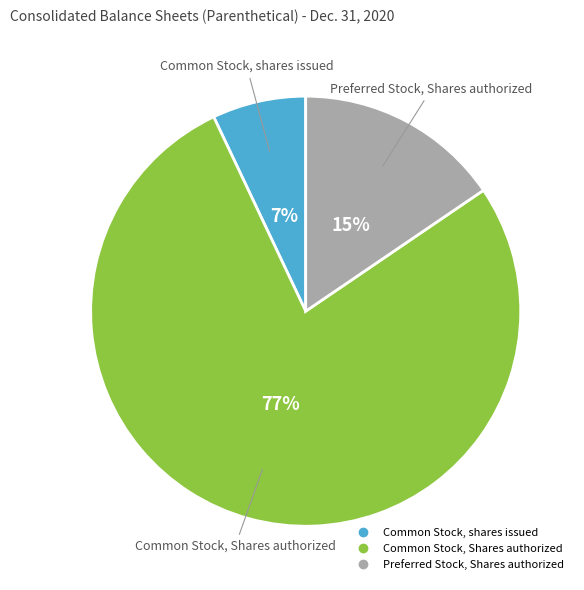

Rank the categories by value from highest to lowest.

Common Stock, Shares authorized, Preferred Stock, Shares authorized, Common Stock, shares issued